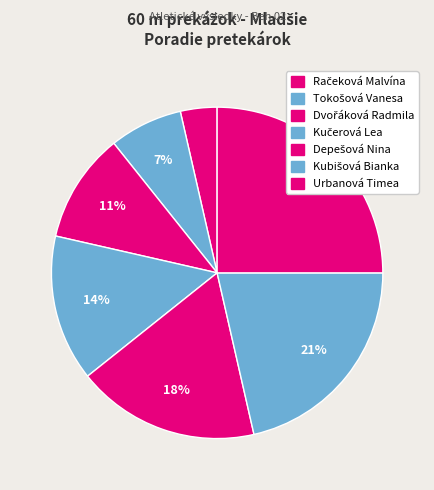

Which category has the smallest portion of the pie?

Račeková Malvína